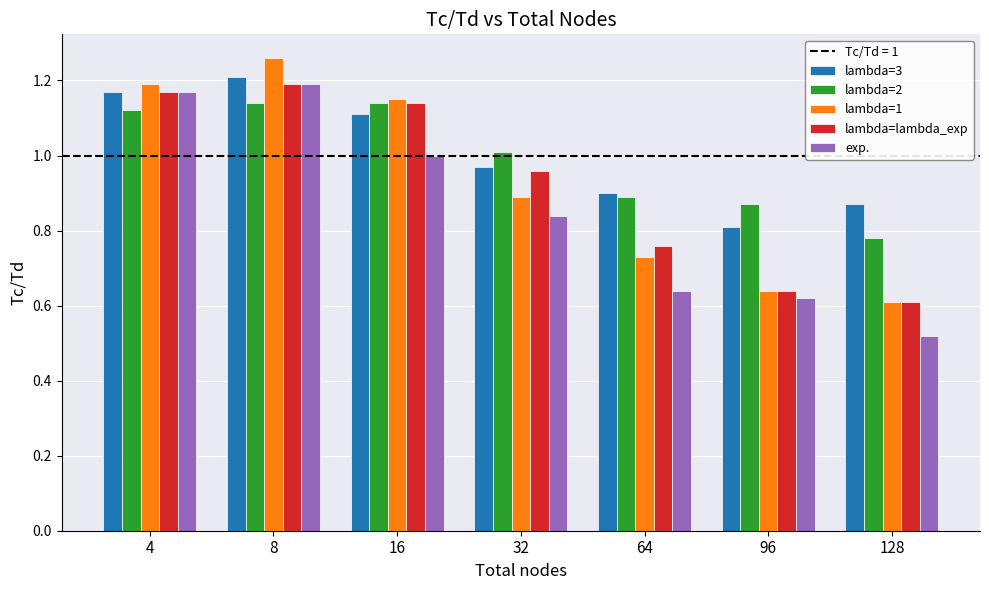

Rank the categories by lambda=3 value from highest to lowest.

8, 4, 16, 32, 64, 128, 96